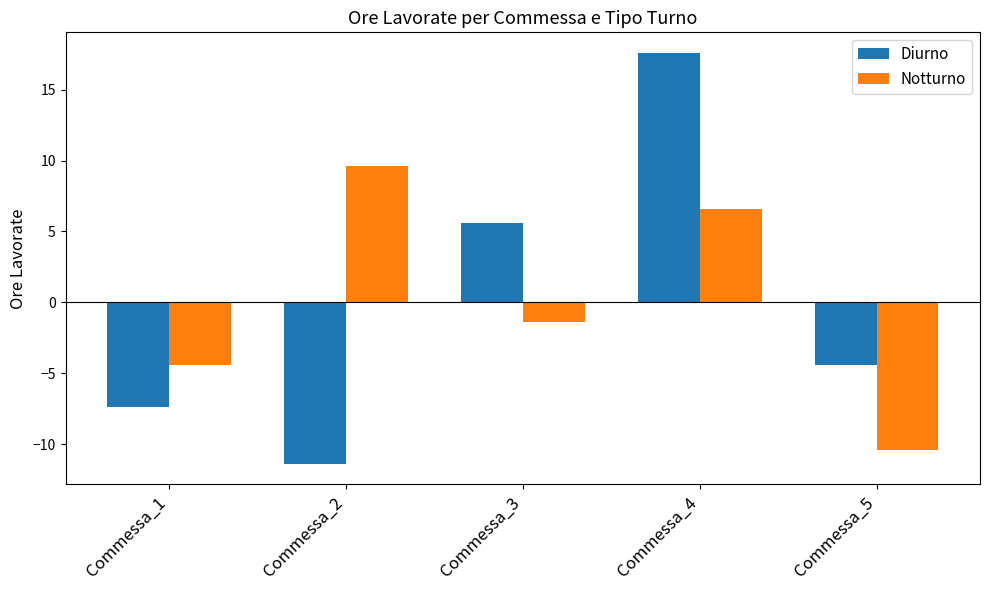

What are all the series names shown in the legend?

Diurno, Notturno